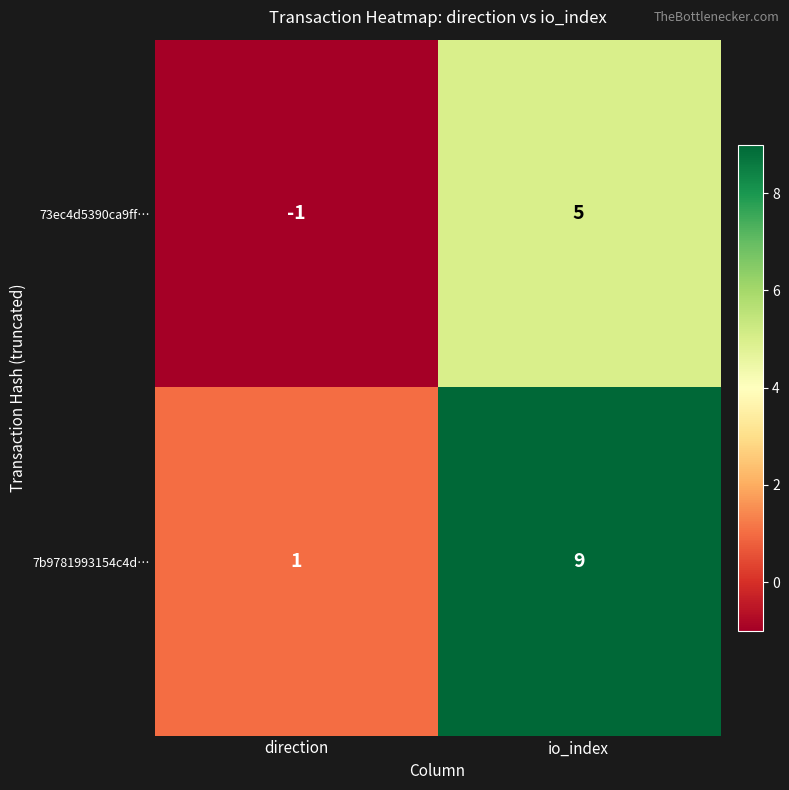

Rank the series by their maximum value, from highest to lowest.

7b9781993154c4d…, 73ec4d5390ca9ff…